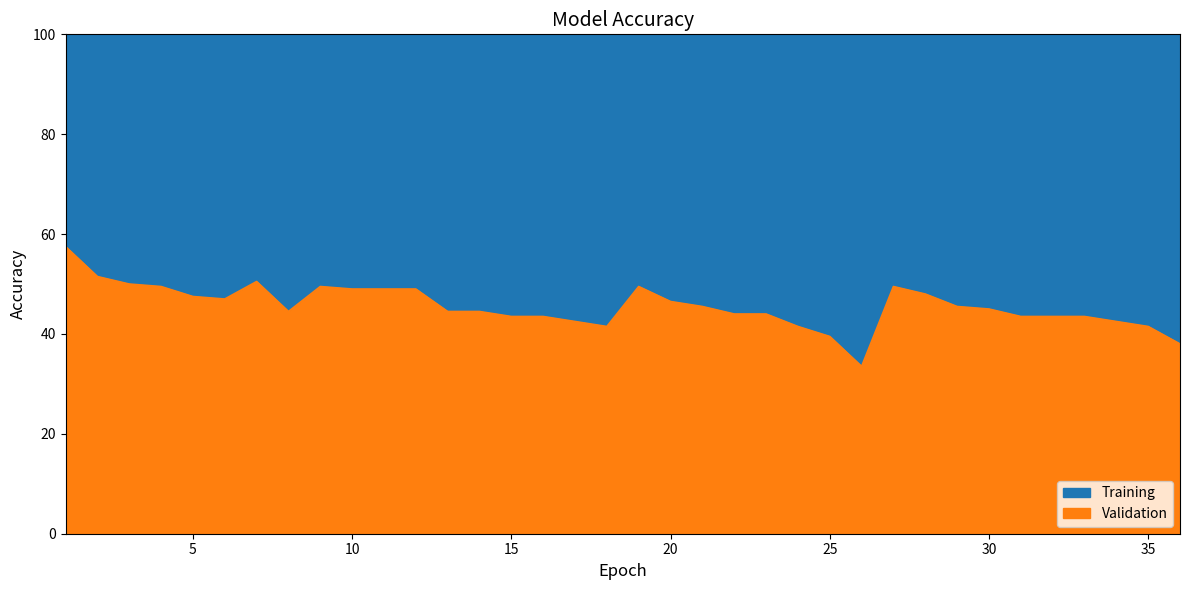

Count the number of data series in this chart.

2